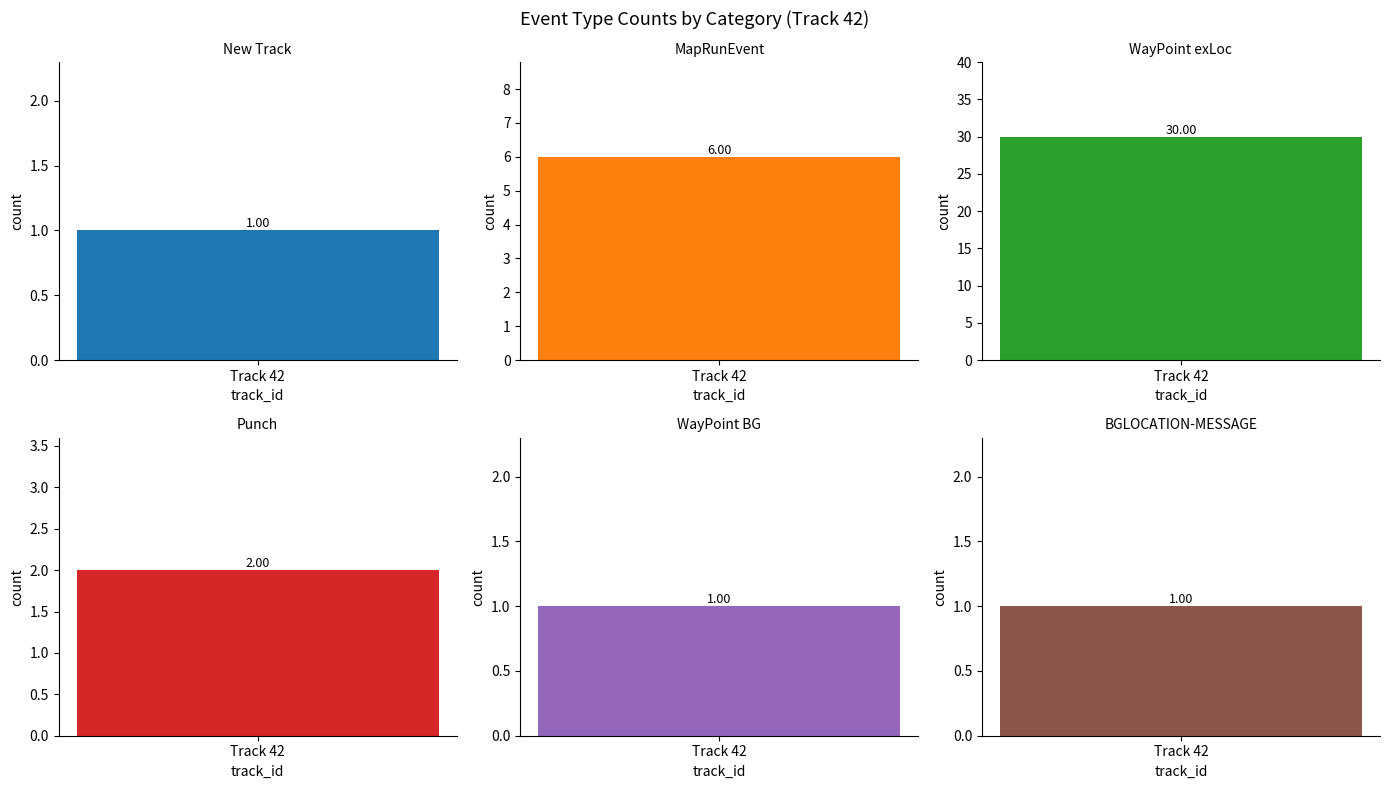

Does the chart contain stacked bars?

No